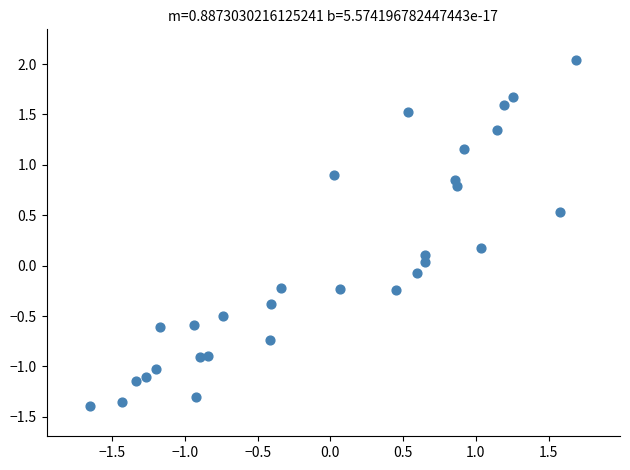

What is the range of X values (max minus min)?

3.3